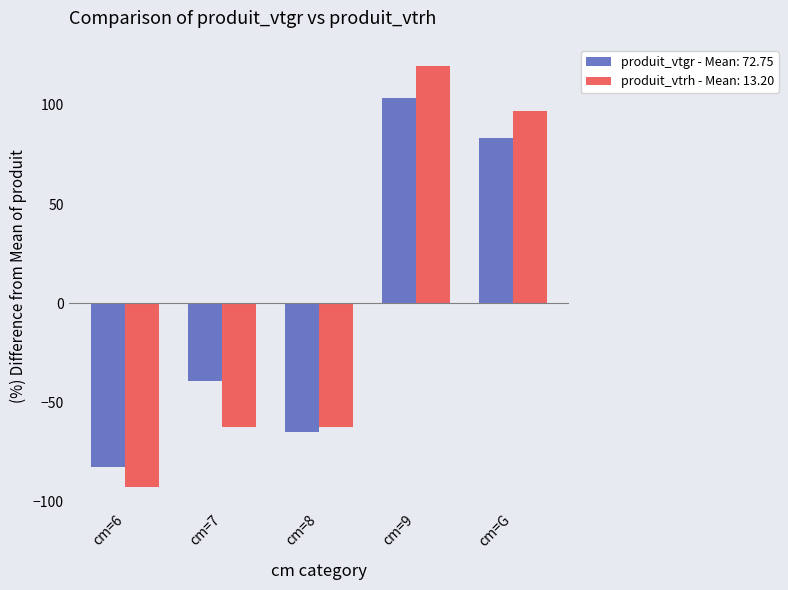

Is it true that produit_vtrh - Mean: 13.20 equals -37.3 at cm=7?

False